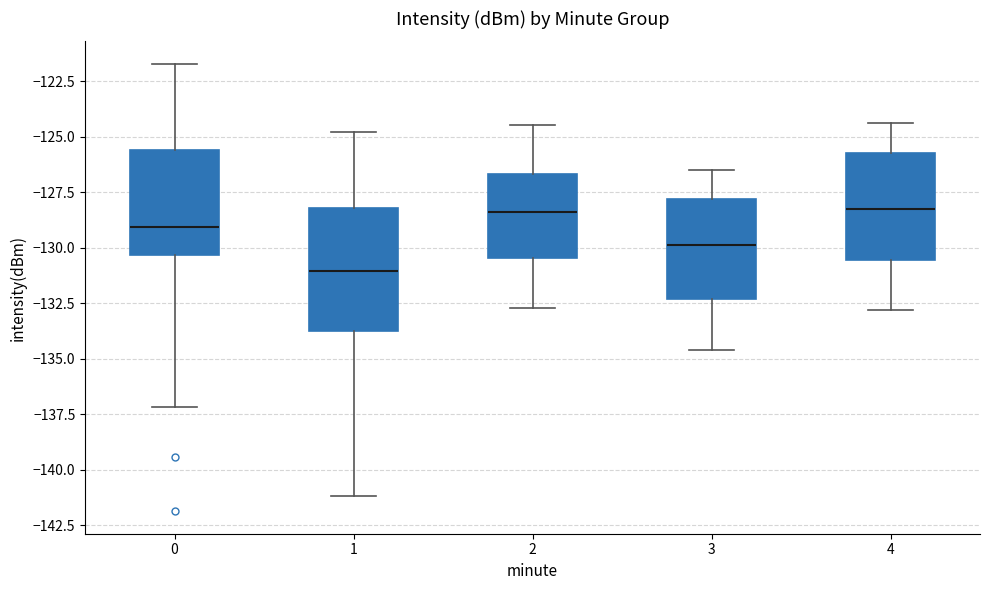

Comparing the boxes themselves (not the whiskers), which one is the tallest?

1